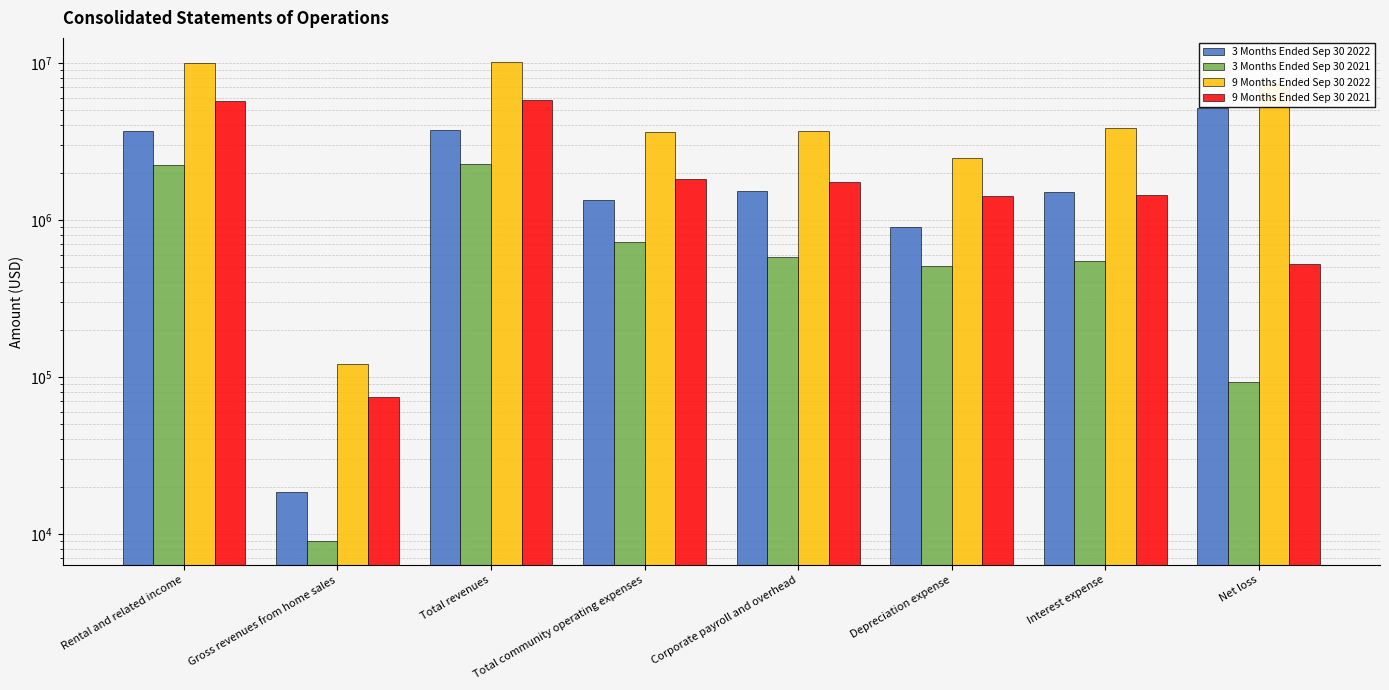

What is the spread (max minus min) of values at Total community operating expenses?

2922667